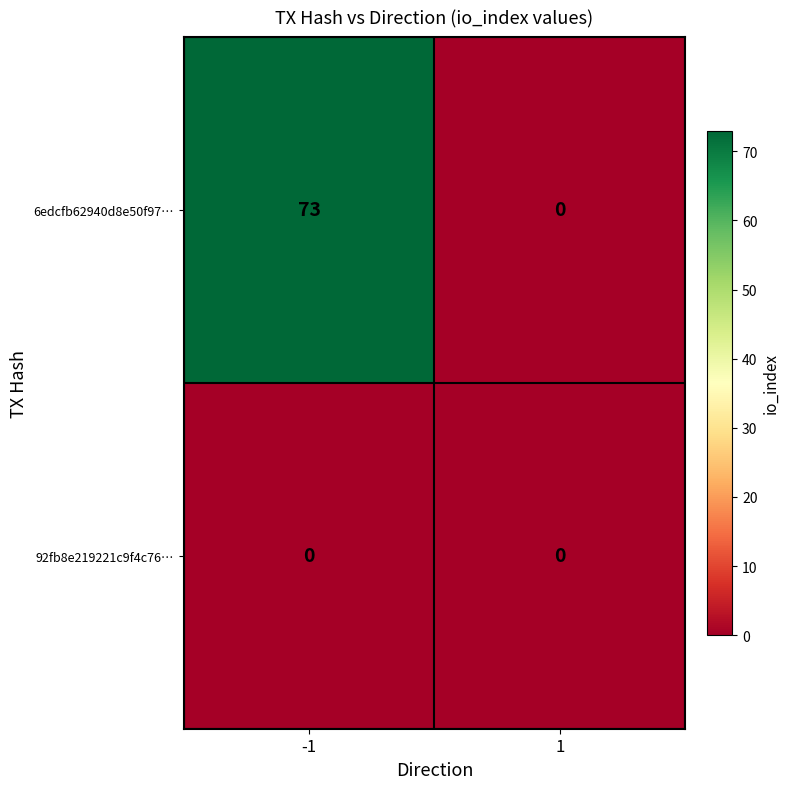

Is it true that 6edcfb62940d8e50f97… equals 73 at -1?

True